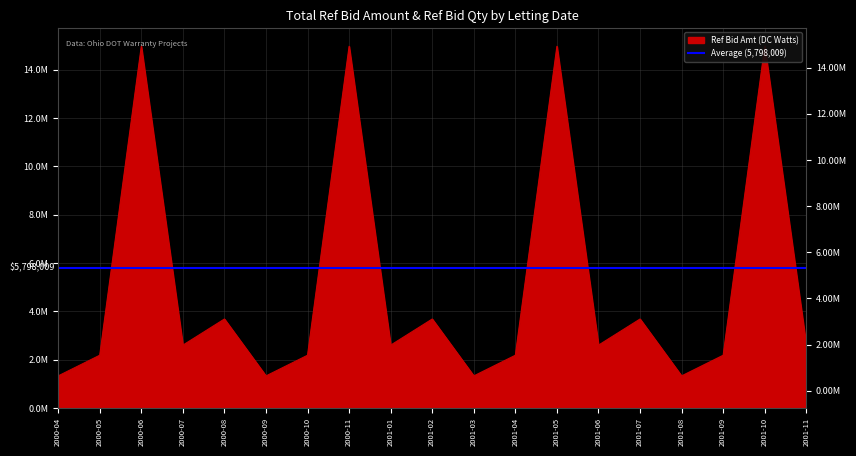

The value at 2000-09 is 1328511.8. True or false?

True